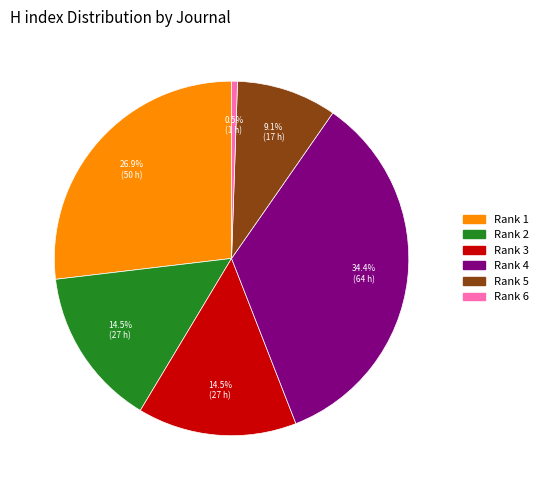

Is there any slice that represents more than half of the pie?

No